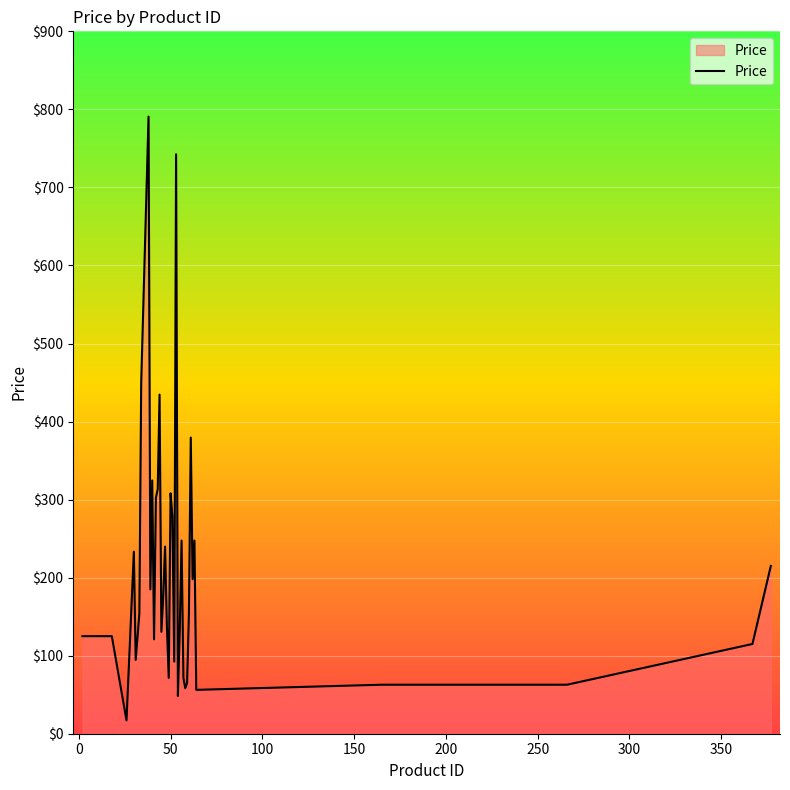

How many lines are shown in the chart?

1